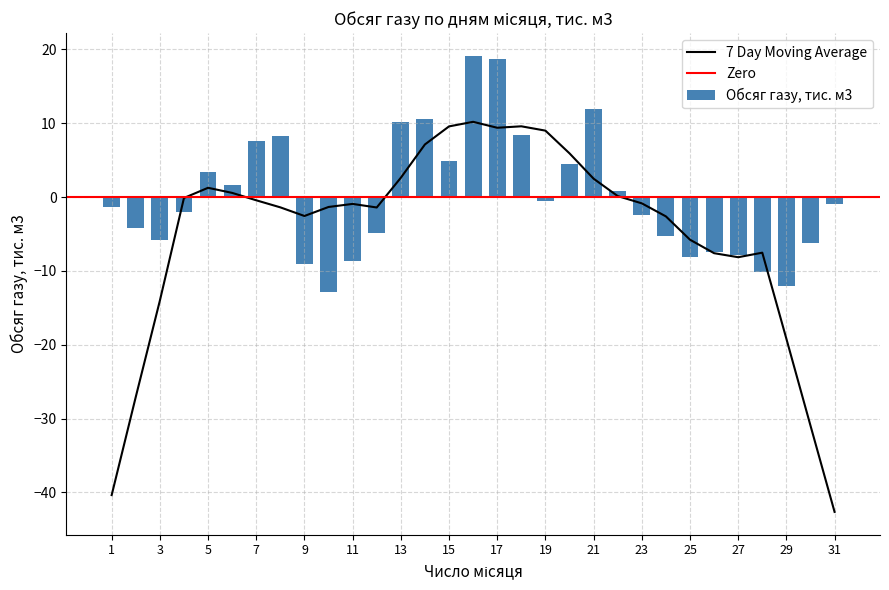

Is it true that the value at 14 is 15.2?

False